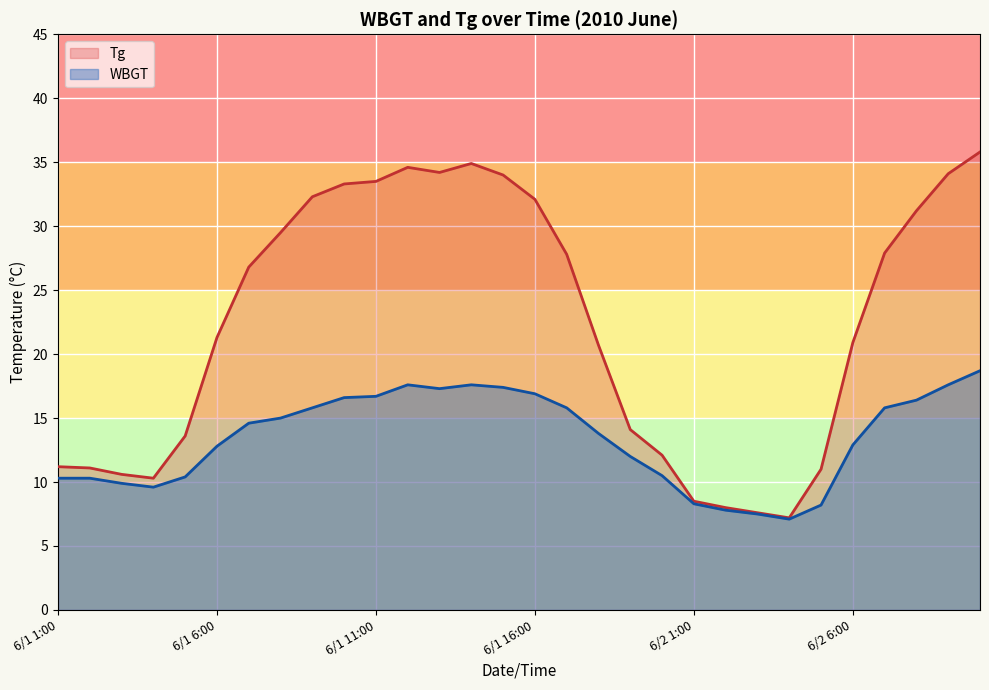

What is the smallest value displayed?

7.1